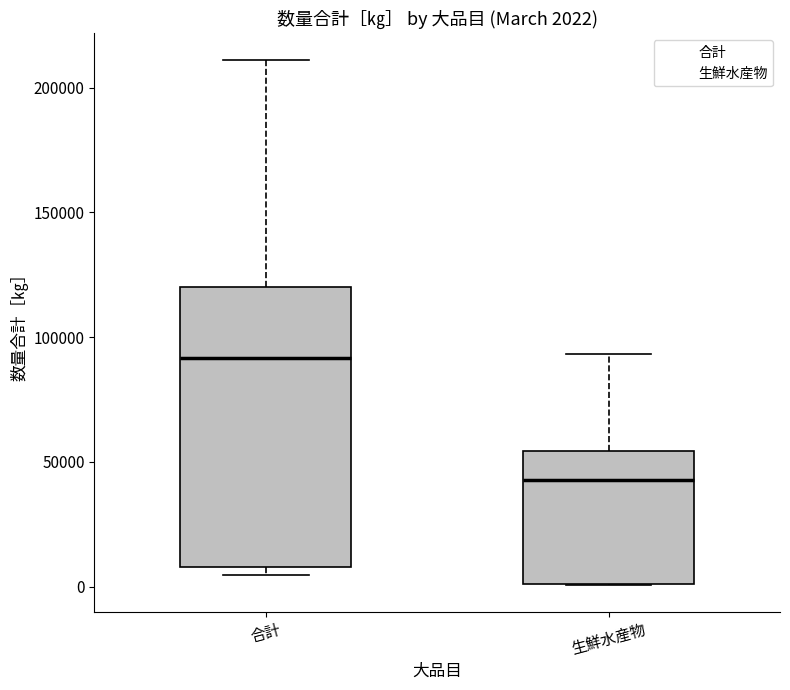

Comparing the boxes themselves (not the whiskers), which one is the tallest?

合計